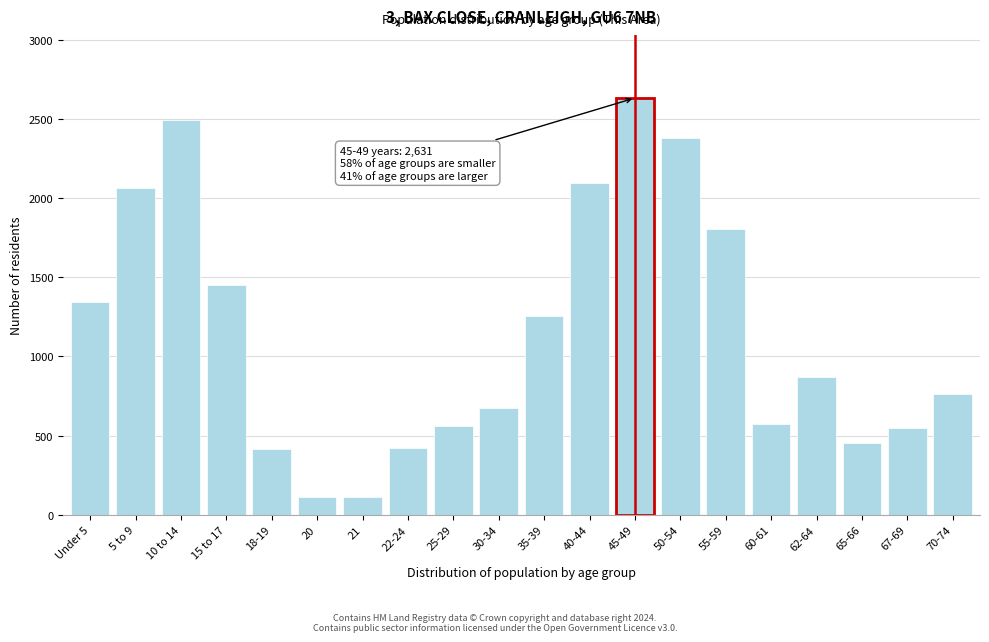

What is the label of the 3rd bar from the right?

65-66